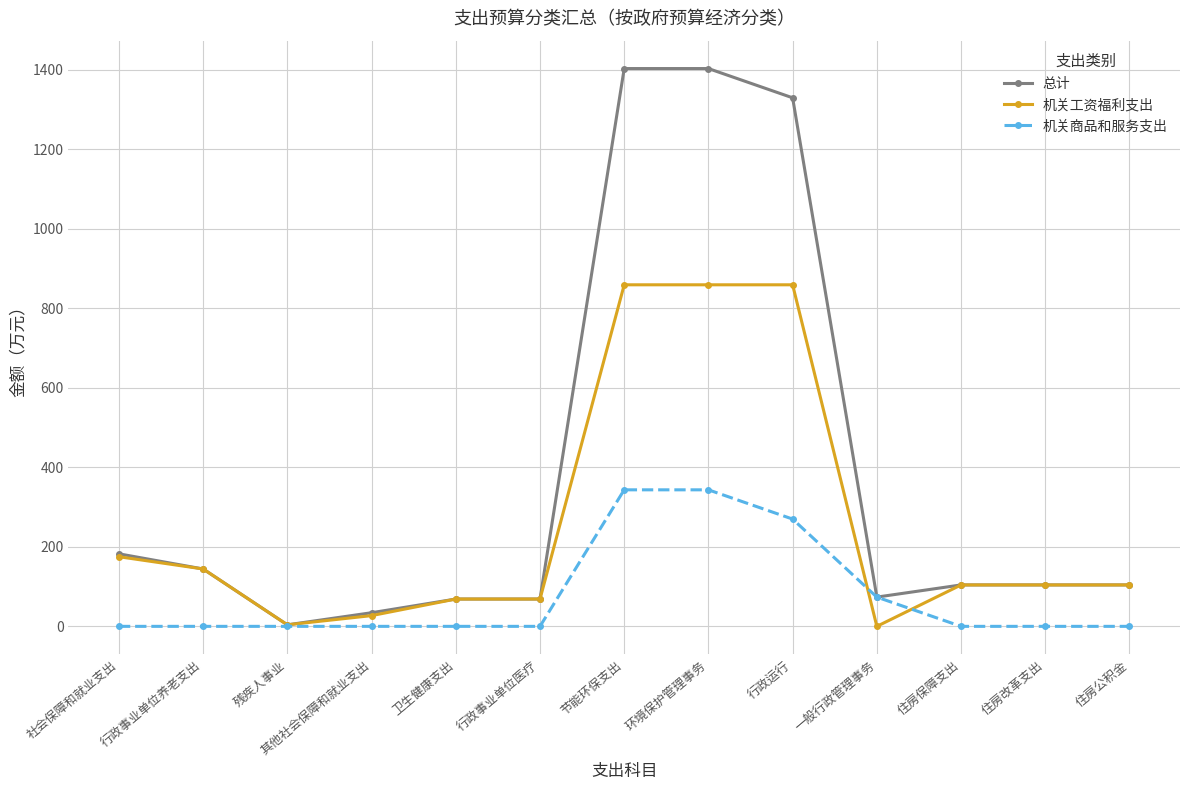

What is the label of the 3rd point from the right?

住房保障支出